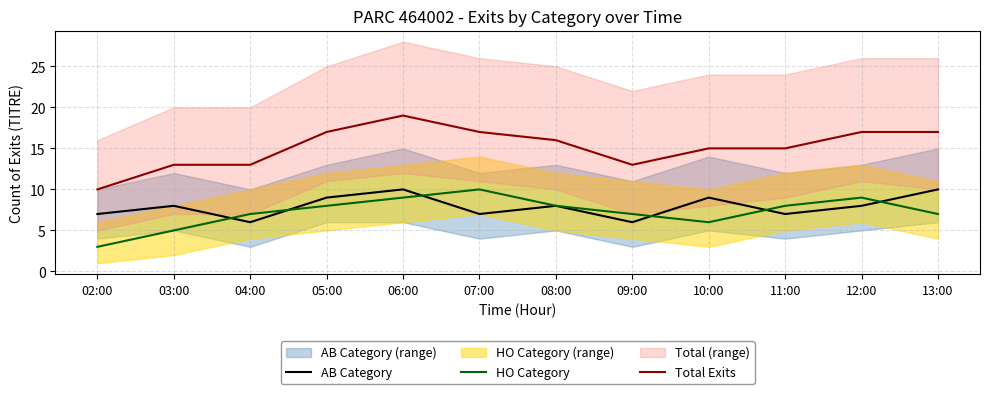

True or false: HO Category has more than 2 points higher than both neighbors.

False